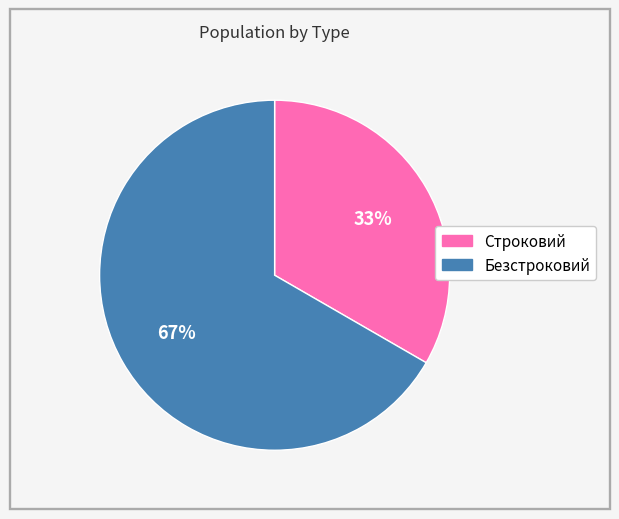

What percentage is the Безстроковий slice, to the nearest percent?

67%